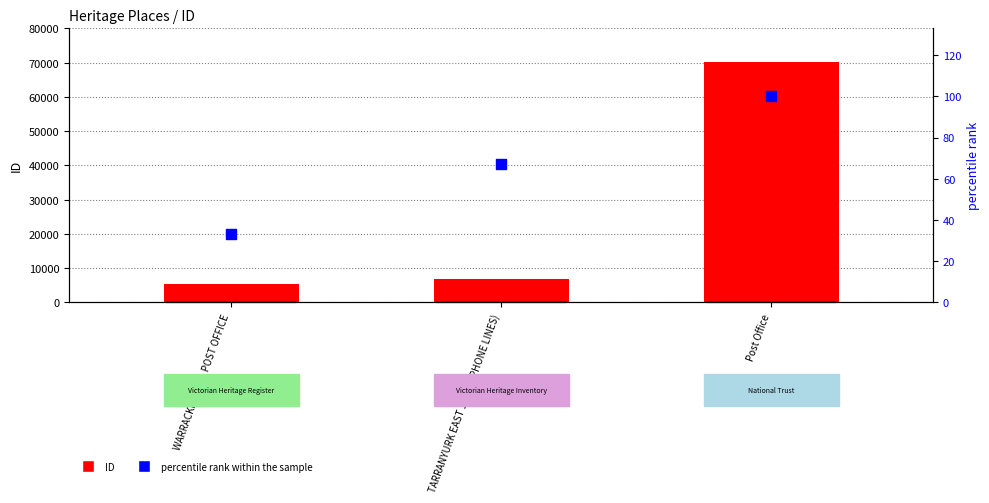

At which category is the sum across all series the highest?

Post Office